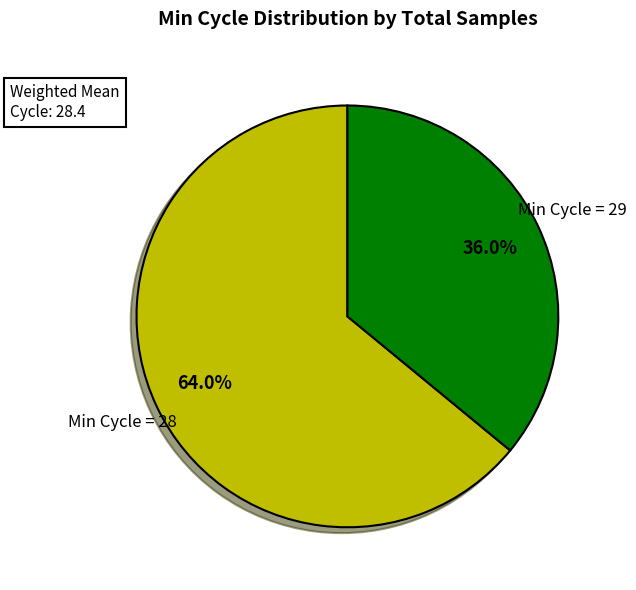

What is the smallest slice in the pie chart?

Min Cycle = 29